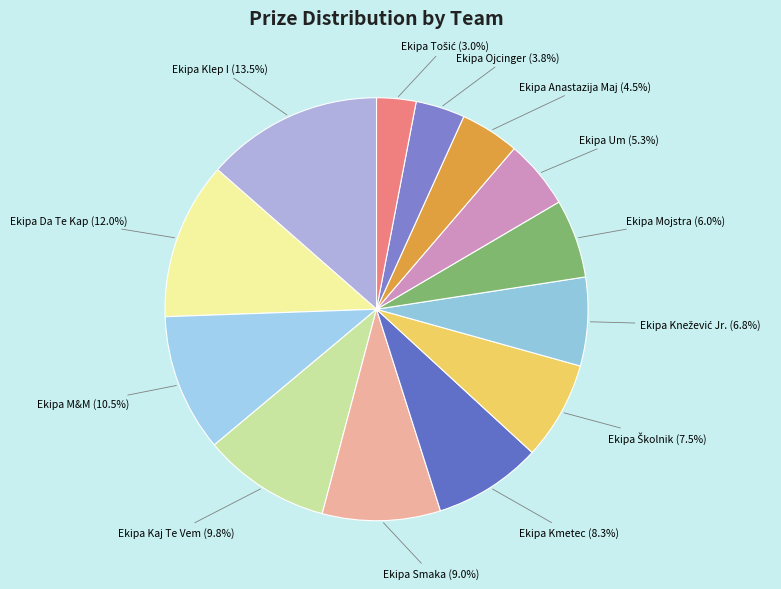

To the nearest percent, what percentage of the pie is Ekipa Da Te Kap?

12%